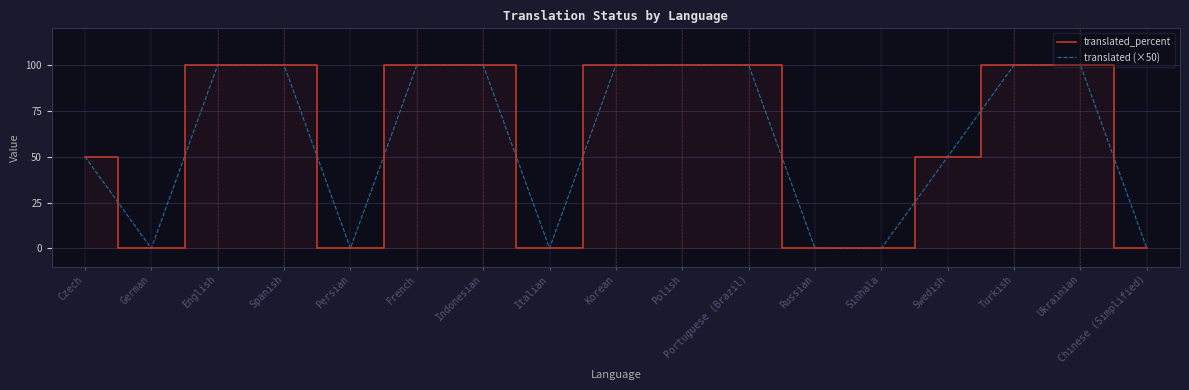

What is the average value of the translated (×50) series?

59